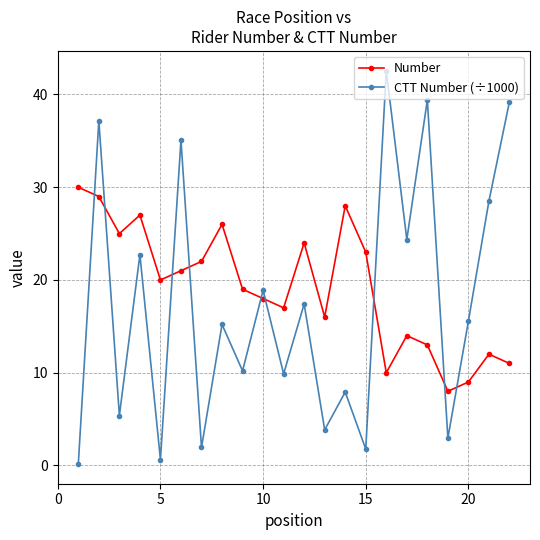

What is the value of the Number point at the 9th from the left?

19.0